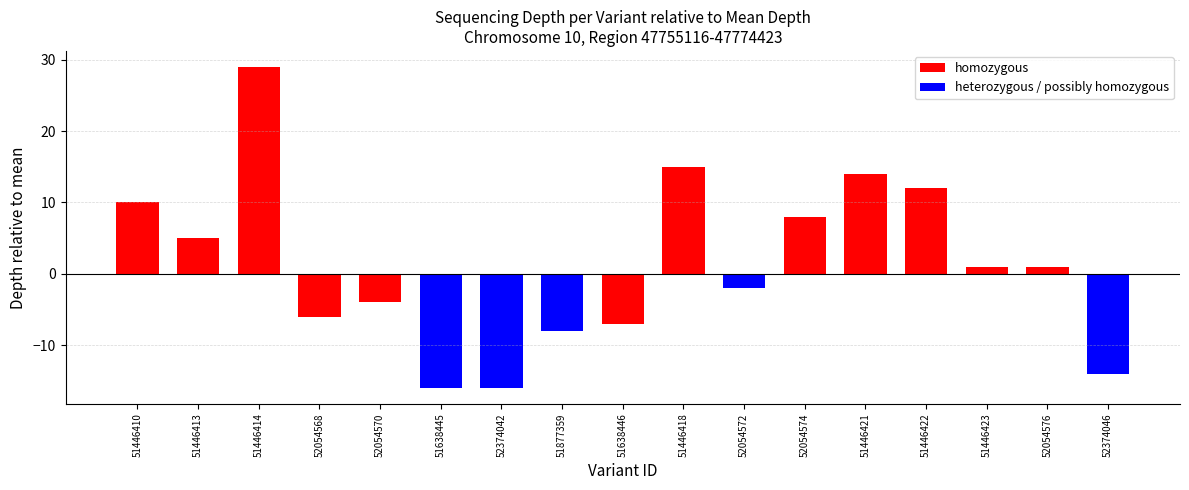

Which category has the lowest value across all series?

51638445